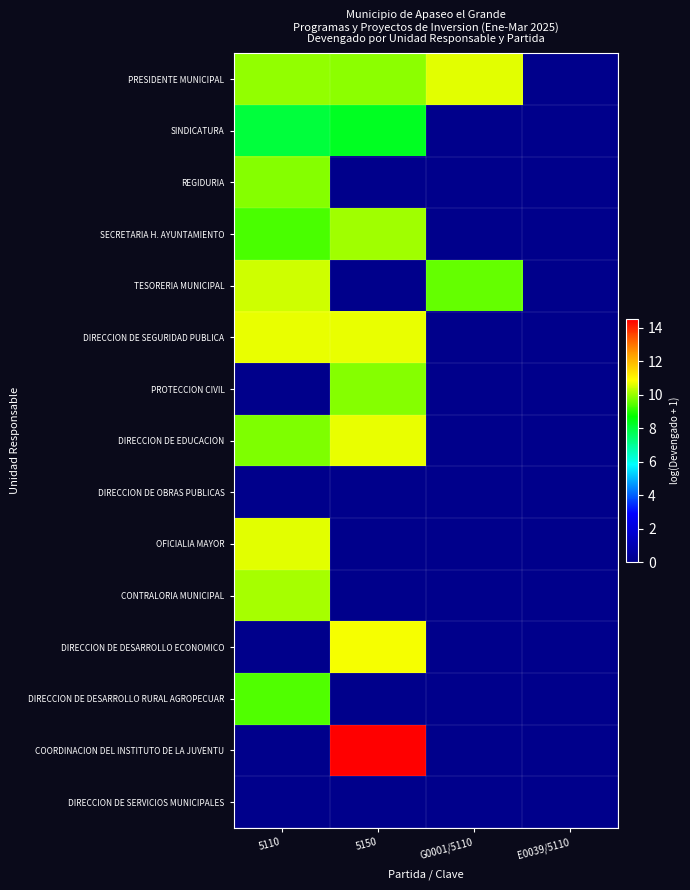

Between 5110 and E0039/5110, which series saw the biggest shift?

DIRECCION DE SEGURIDAD PUBLICA